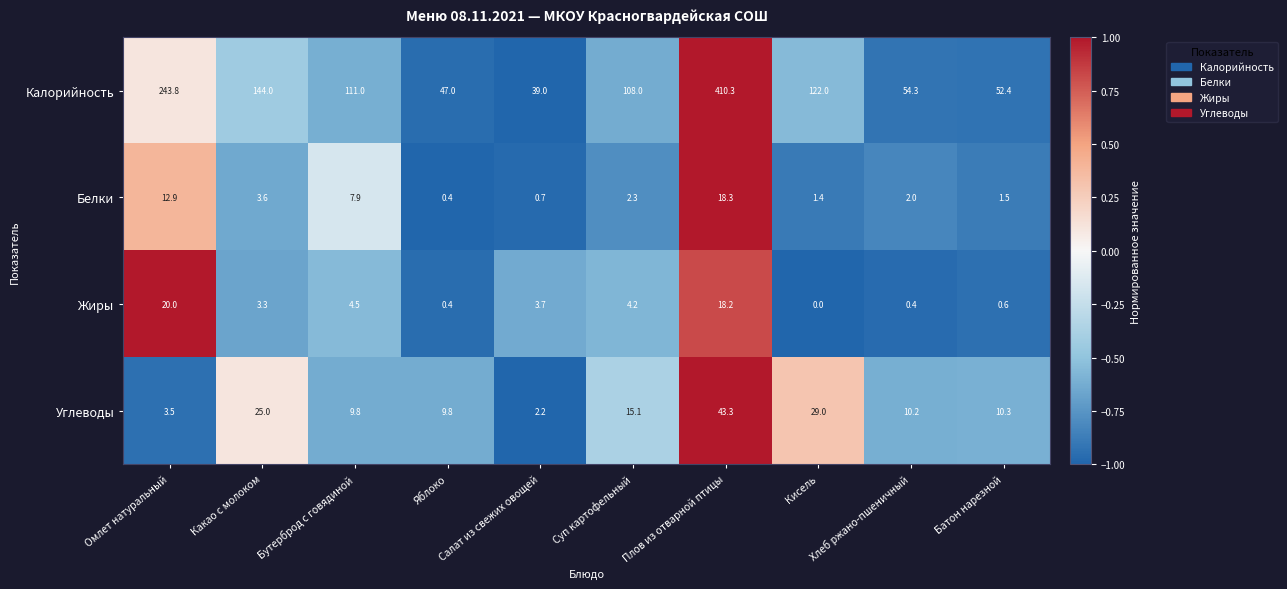

Rank the series at Батон нарезной from highest to lowest value.

Калорийность, Углеводы, Белки, Жиры